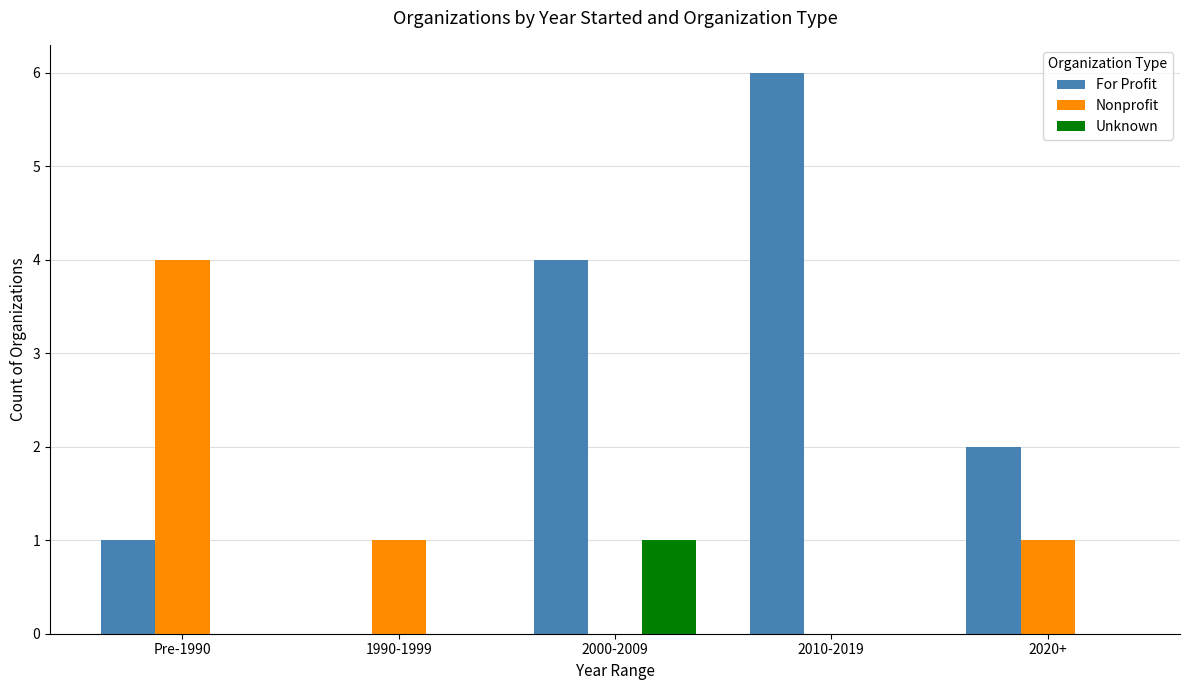

What is the sum of all For Profit values?

13